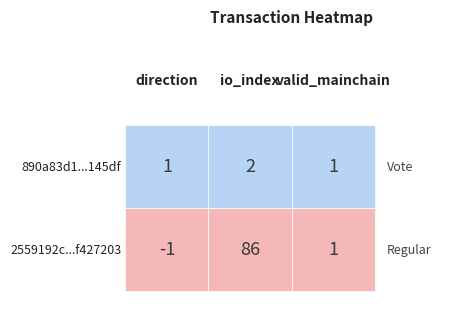

What is the average value of the 2559192c1ef2b7b61ac54e600ebd32f0f427203 series?

29